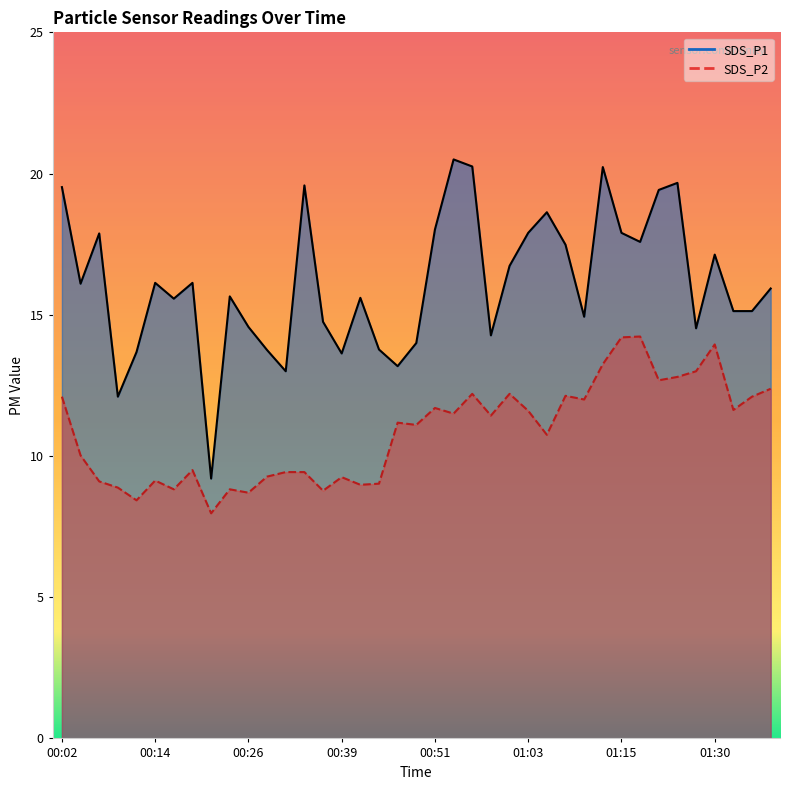

At 00:49, list the series in order from largest to smallest.

SDS_P1, SDS_P2